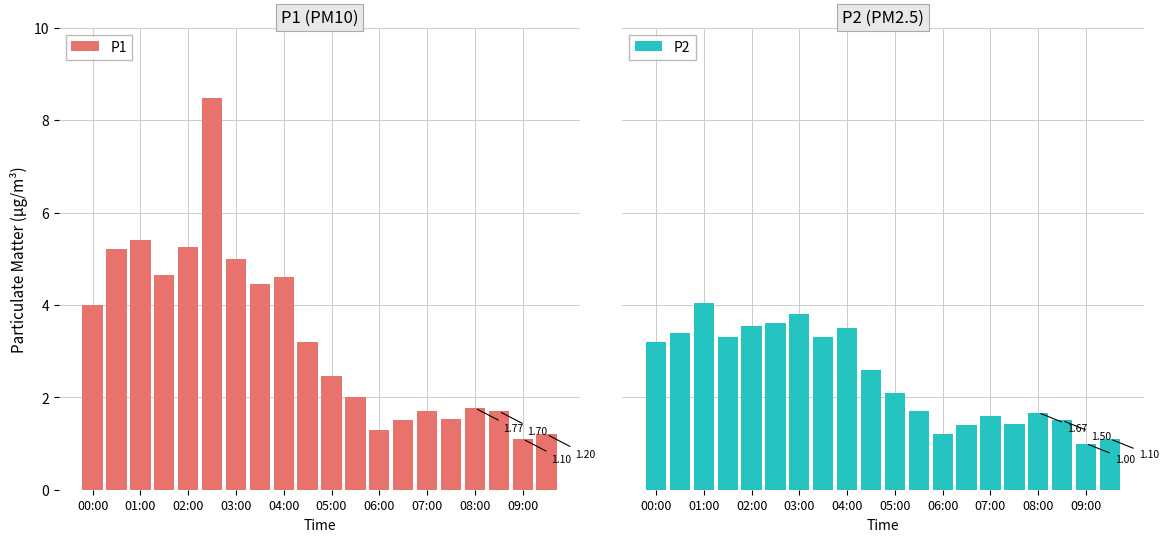

What is the average value of the P1 series?

3.3